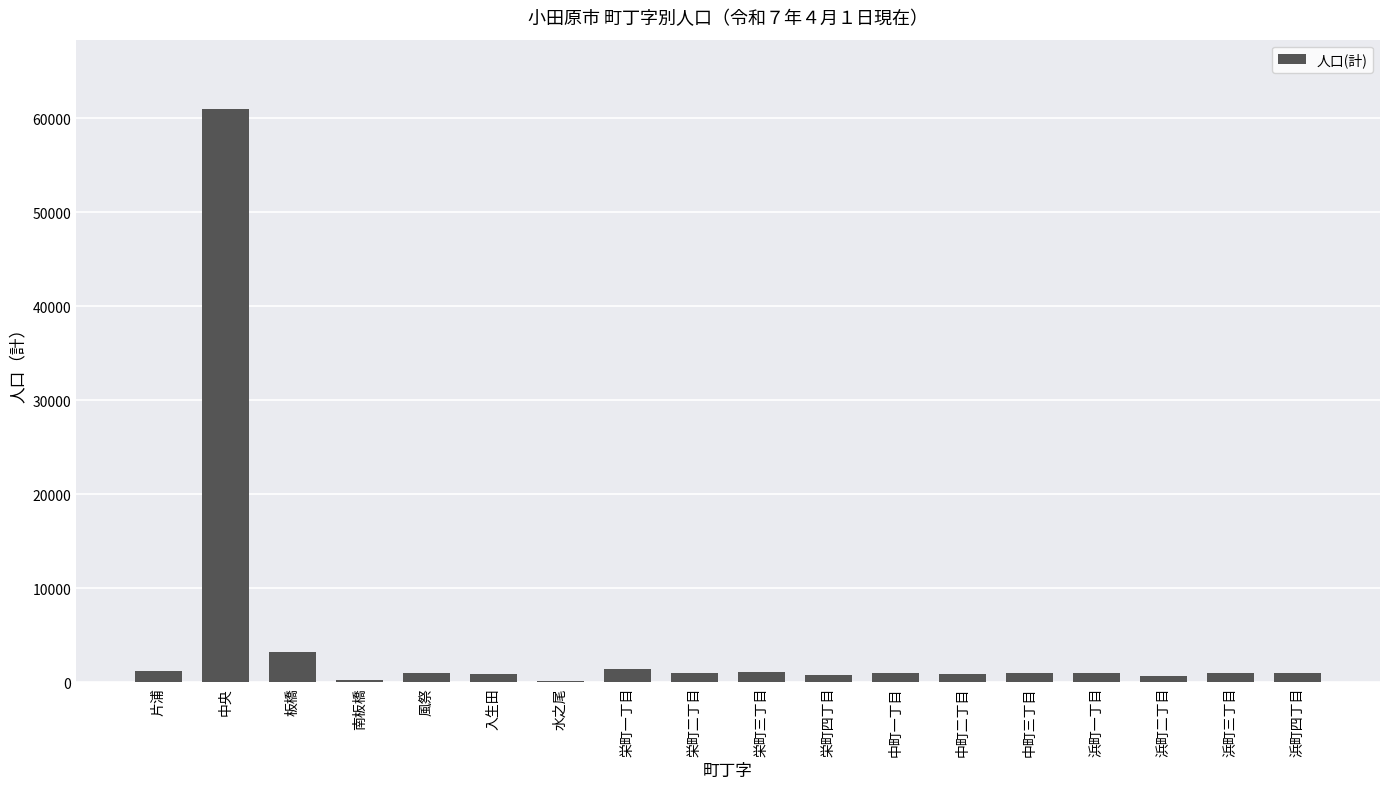

What is the sum of all values?

78359